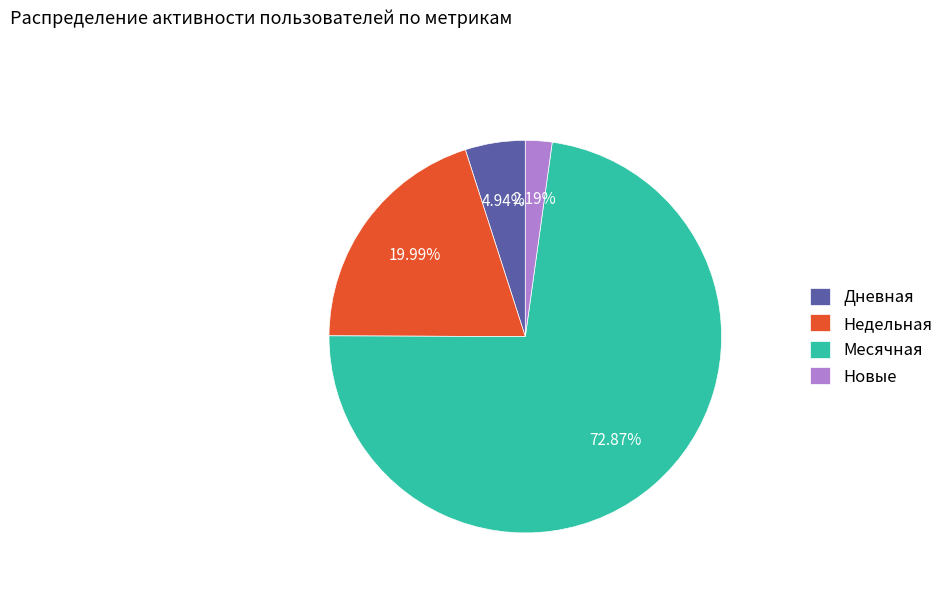

Combined, do Недельная and Дневная account for over 50%?

No